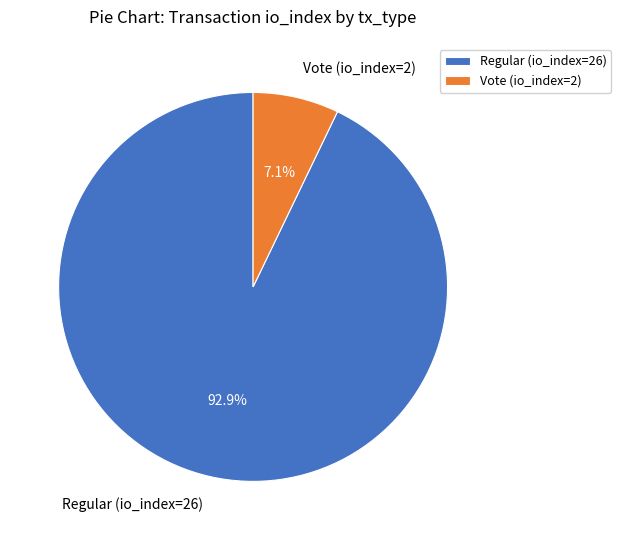

Is it true that Vote (io_index=2) is 1% of the pie?

False